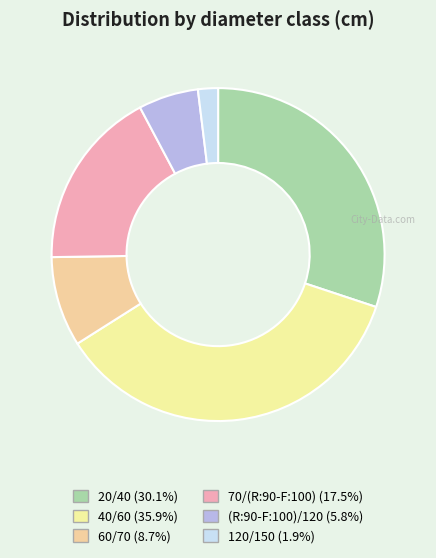

How many segments does this pie chart have?

6